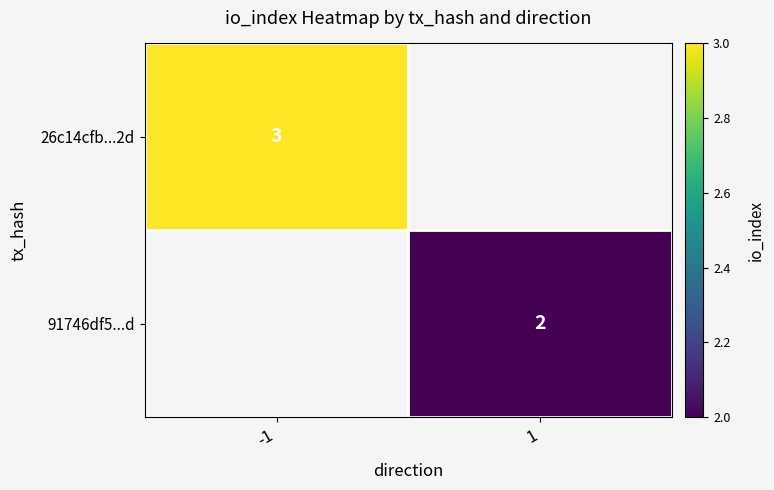

The value of 26c14cfb...2d at -1 is 0.8. True or false?

False